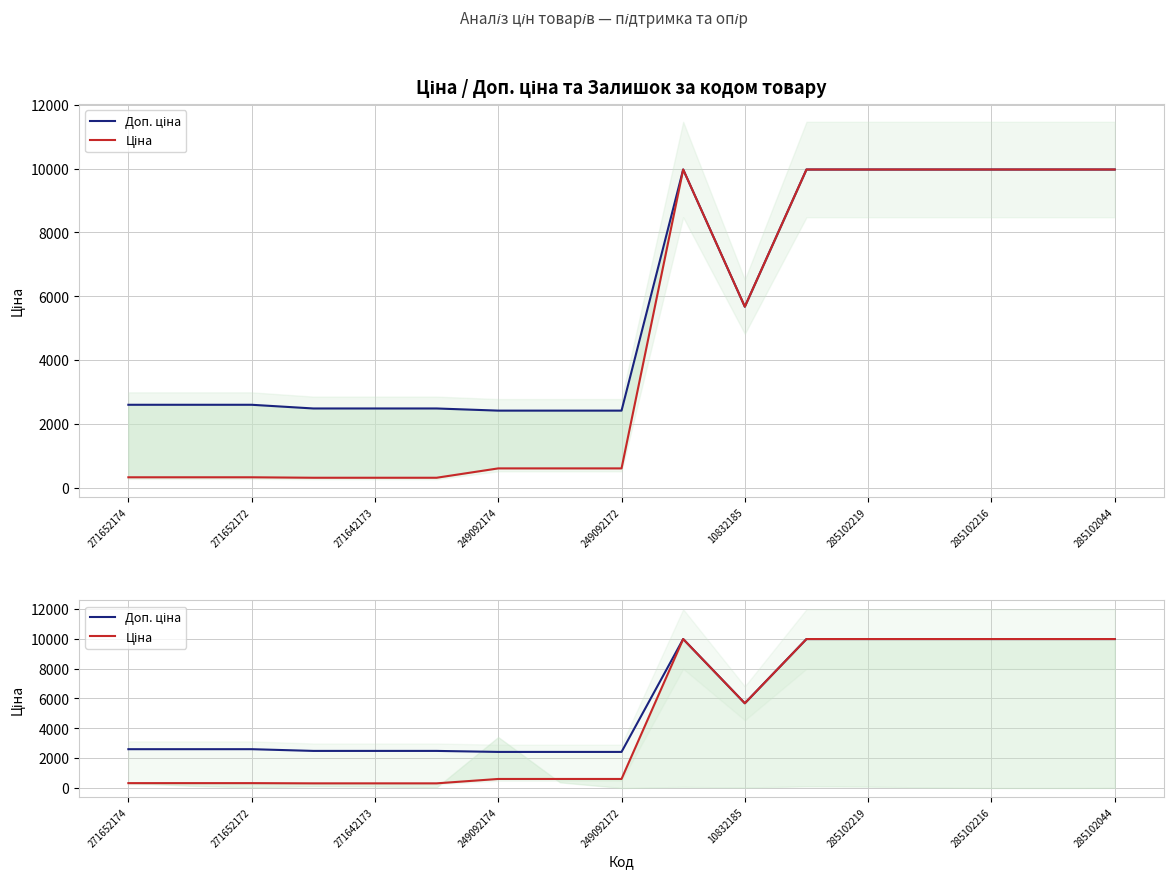

Is it true that Ціна equals 134.0 at 271642173?

False